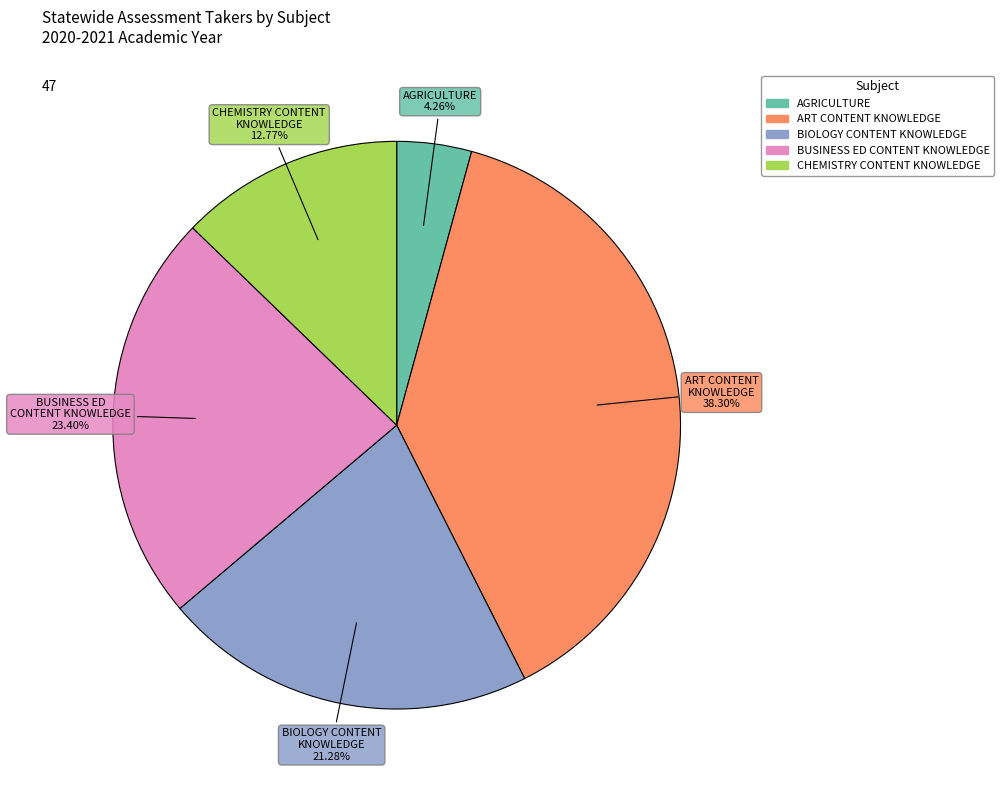

Count the number of slices in the pie.

5